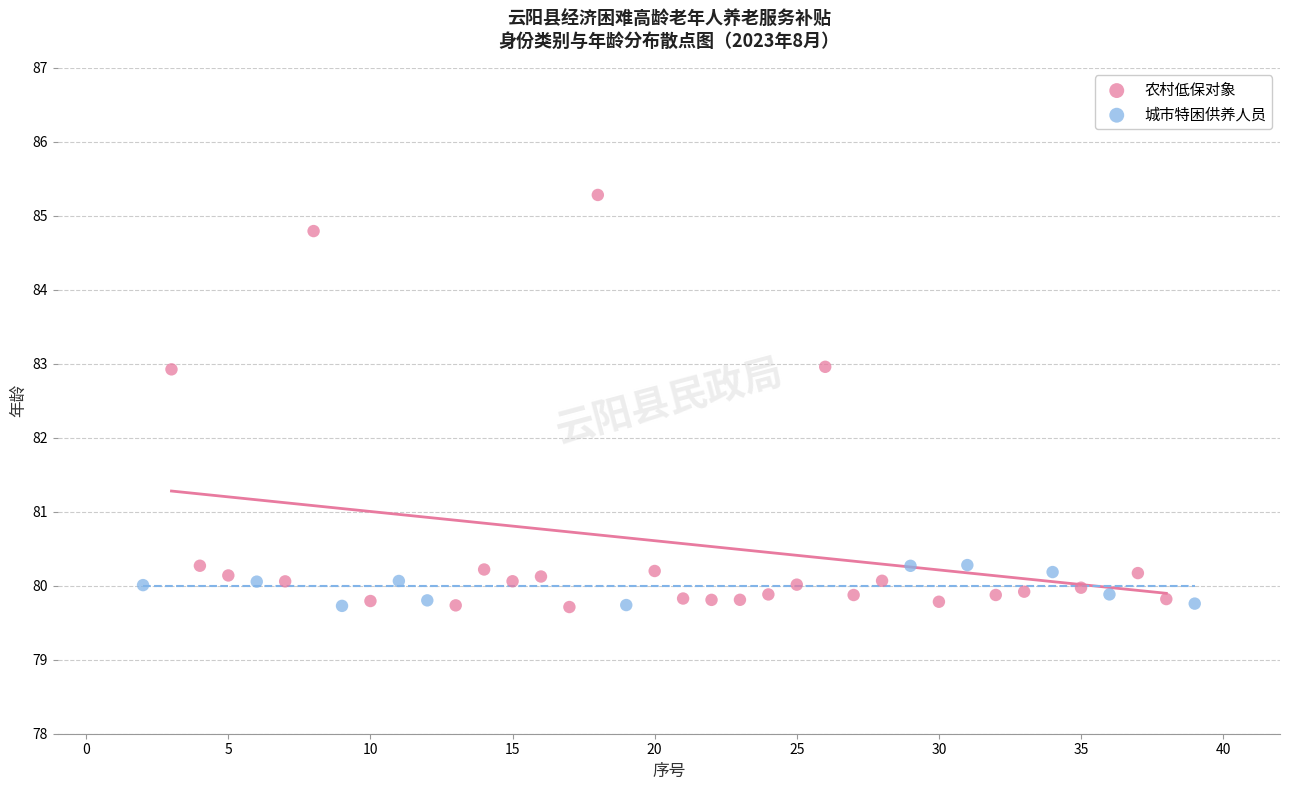

Which series contains the highest Y value?

农村低保对象